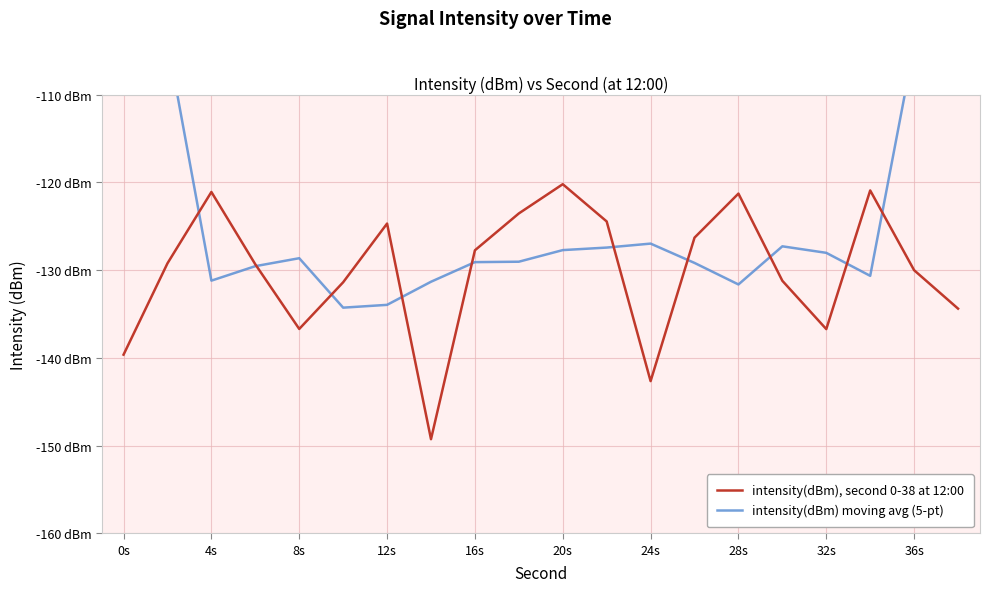

What is the difference between the second highest and minimum values in the intensity(dBm), second 0-38 at 12:00 series?

28.4